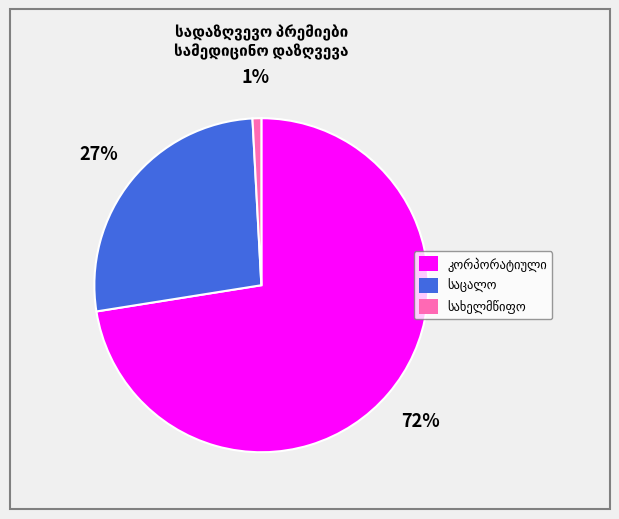

Does any single category account for the majority?

Yes